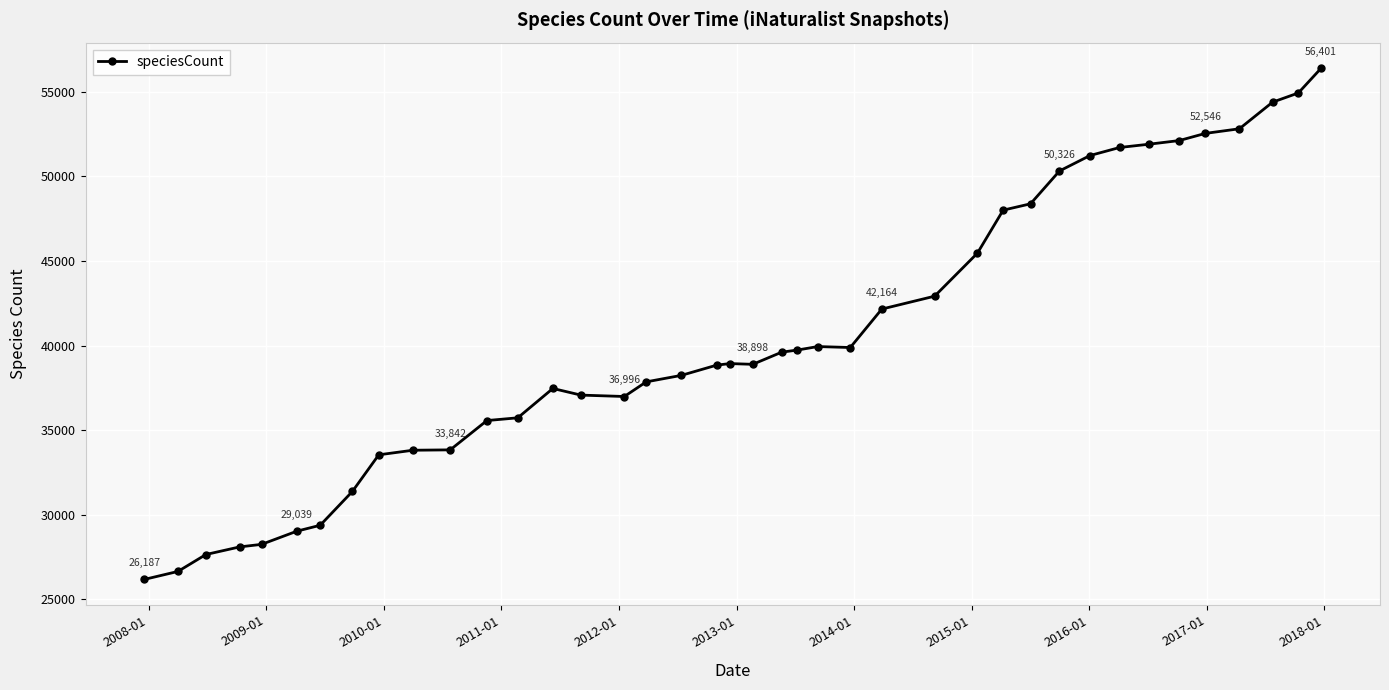

What is the sum of all values?

1618087